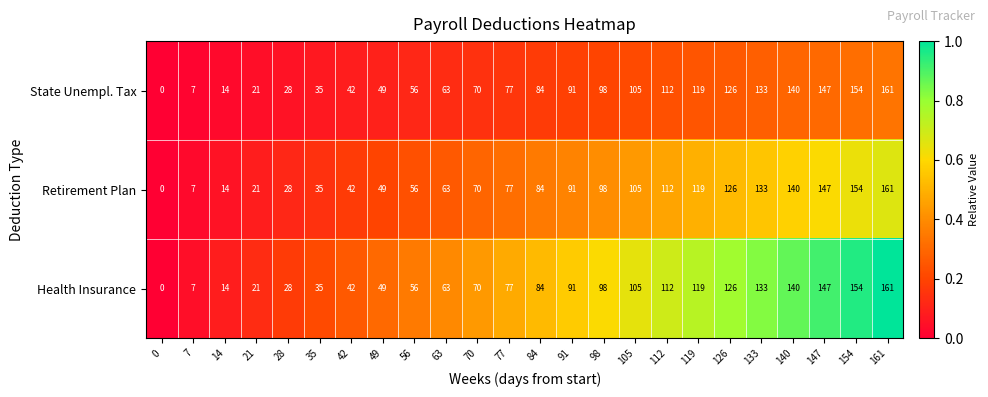

Is it true that State Unempl. Tax equals 54 at 119?

False